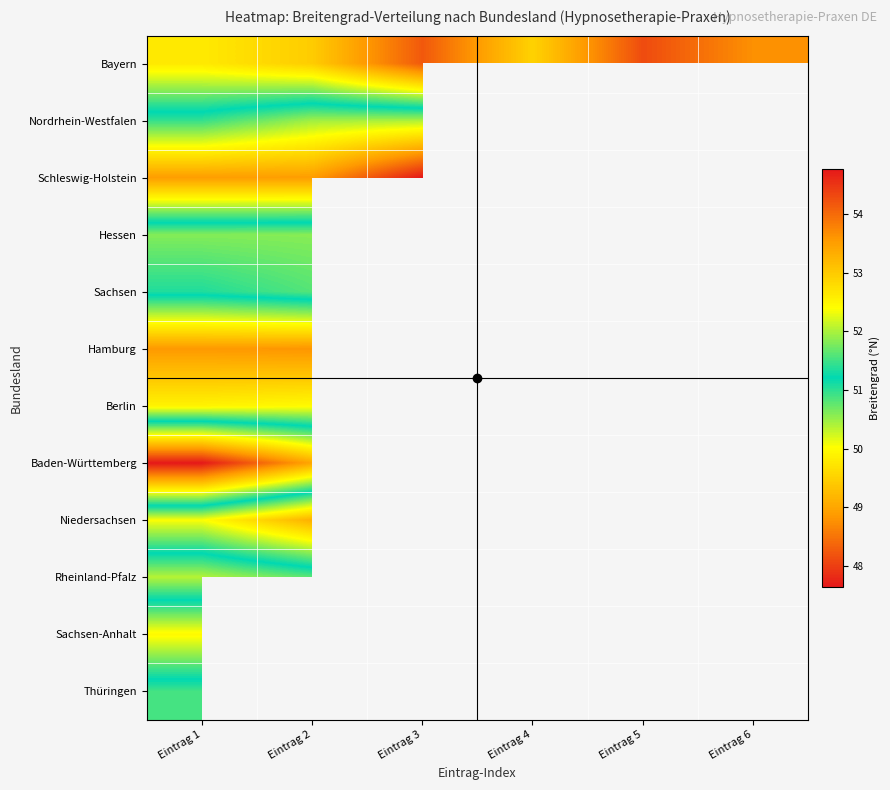

How many distinct data groups are displayed?

12